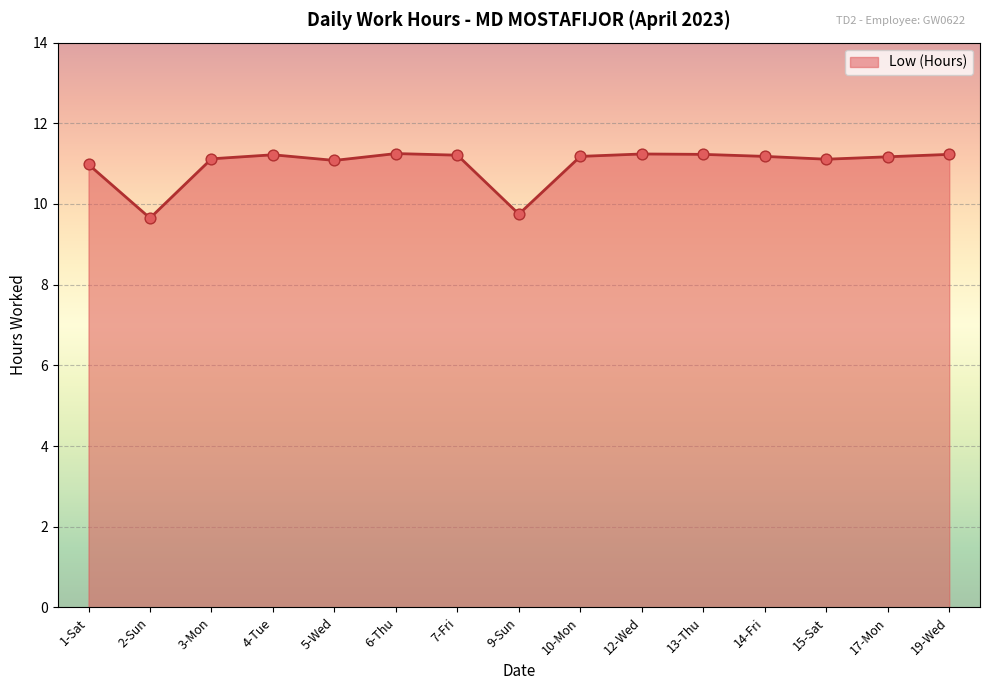

Between 7-Fri and 1-Sat, which is larger?

7-Fri